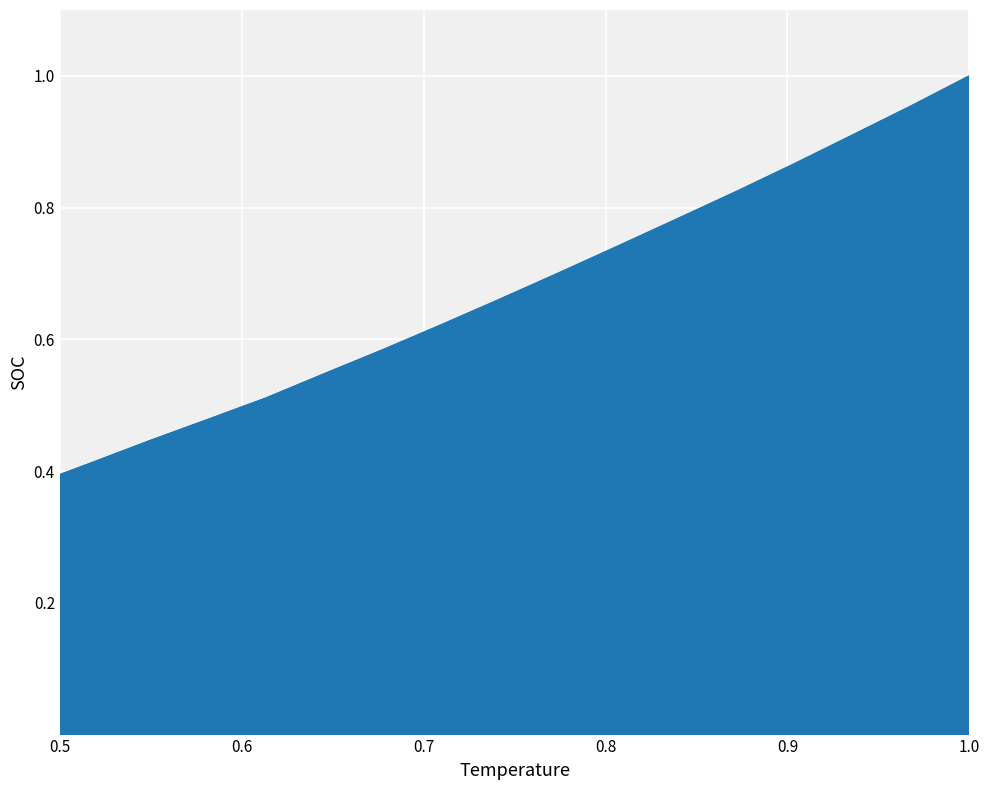

How many lines are shown in the chart?

1